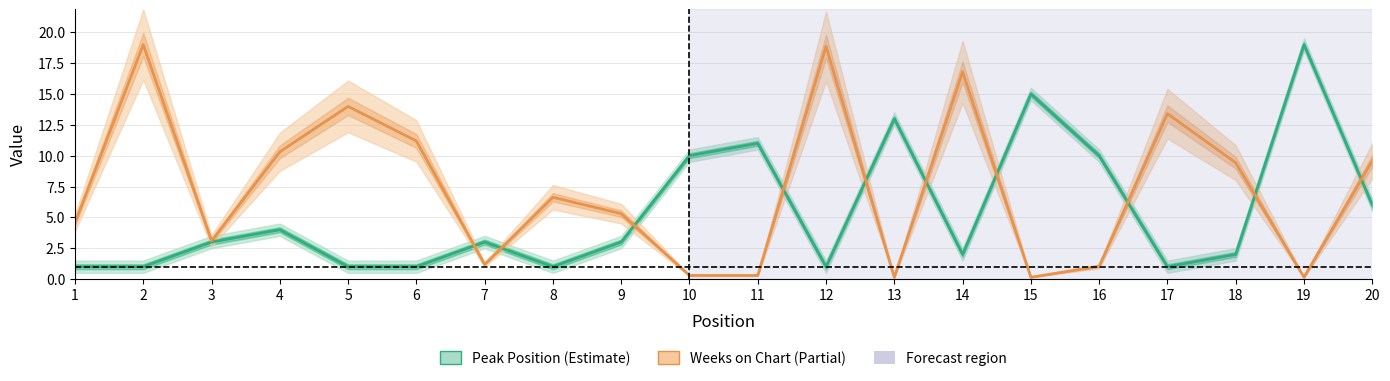

Reading left to right, what are all the values shown in this chart?

Peak Position: 1.0	1.0	3.0	4.0	1.0	1.0	3.0	1.0	3.0	10.0	11.0	1.0	13.0	2.0	15.0	10.0	1.0	2.0	19.0	6.0
Weeks on Chart (scaled): 4.6	19.0	3.1	10.3	14.0	11.2	1.2	6.6	5.3	0.3	0.3	18.9	0.1	16.8	0.1	1.0	13.4	9.4	0.1	9.6